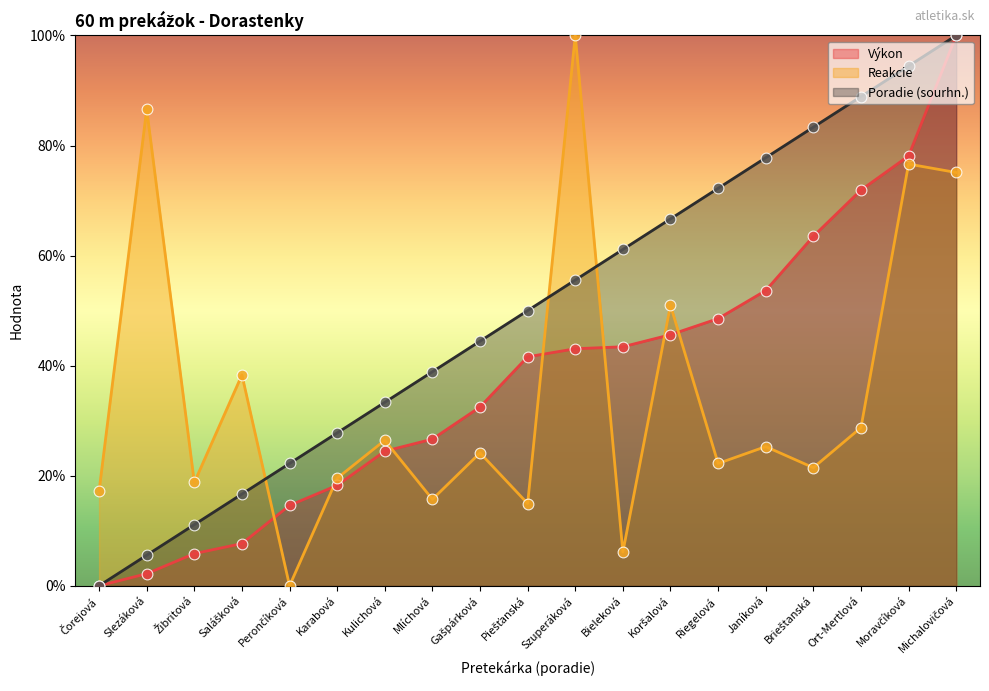

At how many categories does at least one series exceed 45?

11